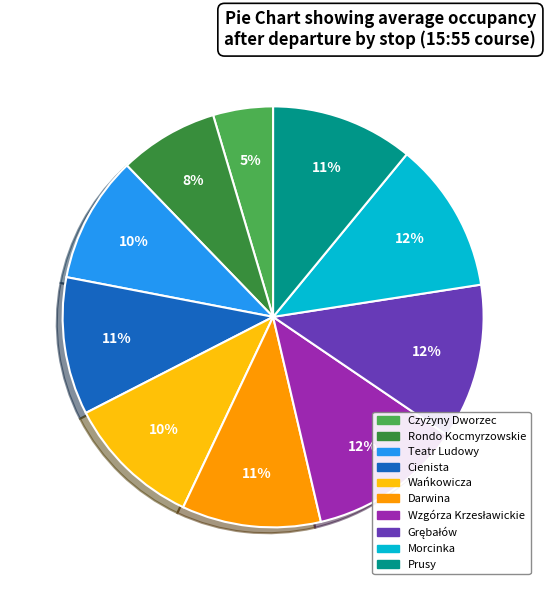

Approximately how many times larger is the value at Rondo Kocmyrzowskie compared to Prusy?

0.7